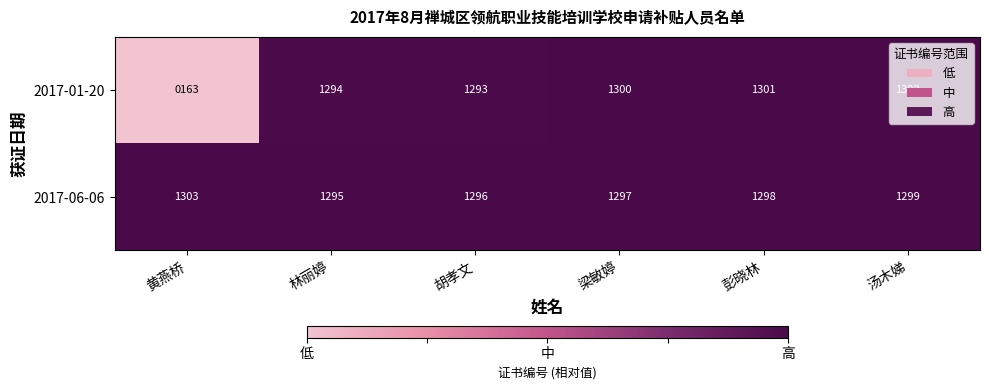

Which series changed the most between 梁敏婷 and 彭晓林?

2017-01-20